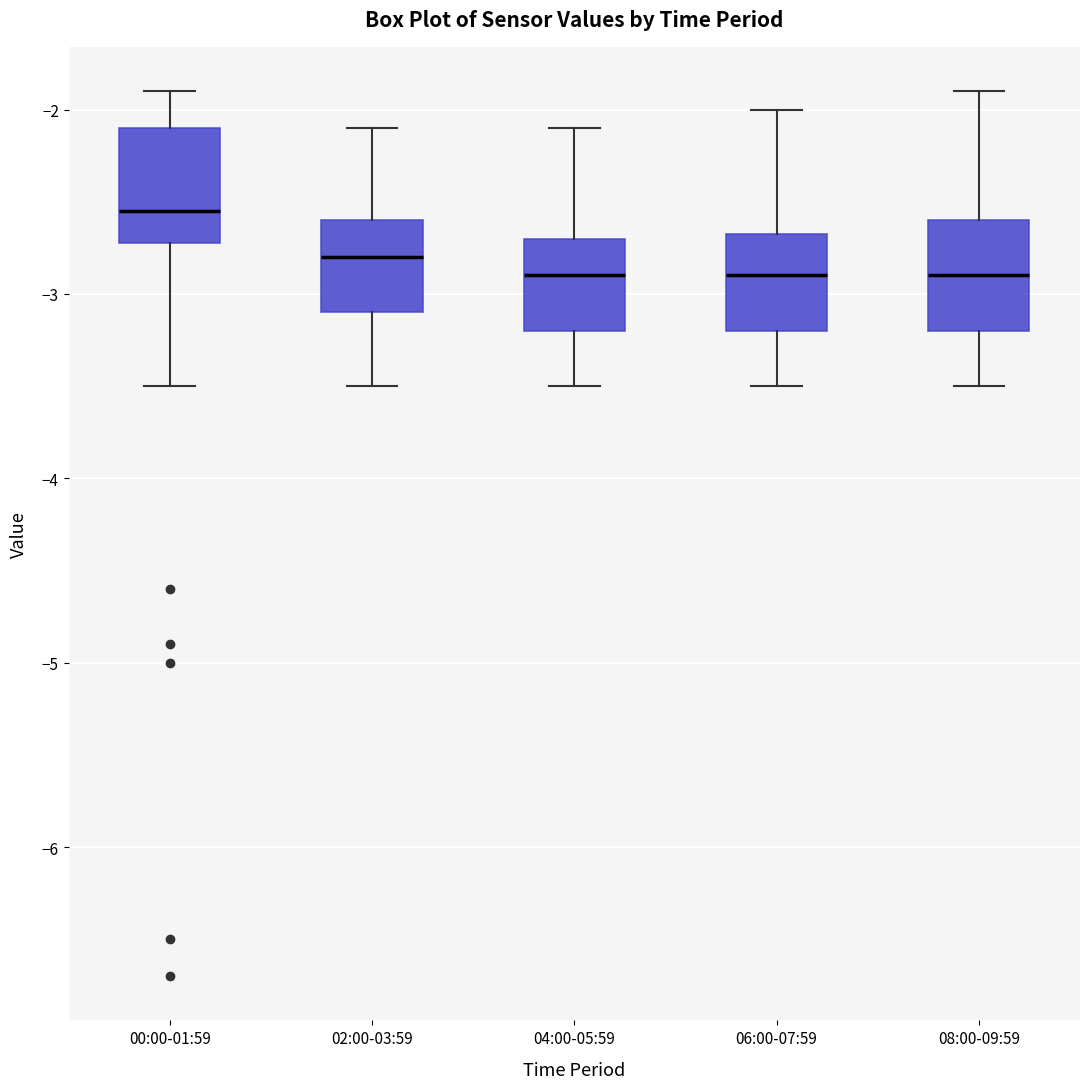

Where is the upper edge of the box for 06:00-07:59 on the y-axis? The values are not printed on the chart, so give them approximately, as read against the axis.

-2.7